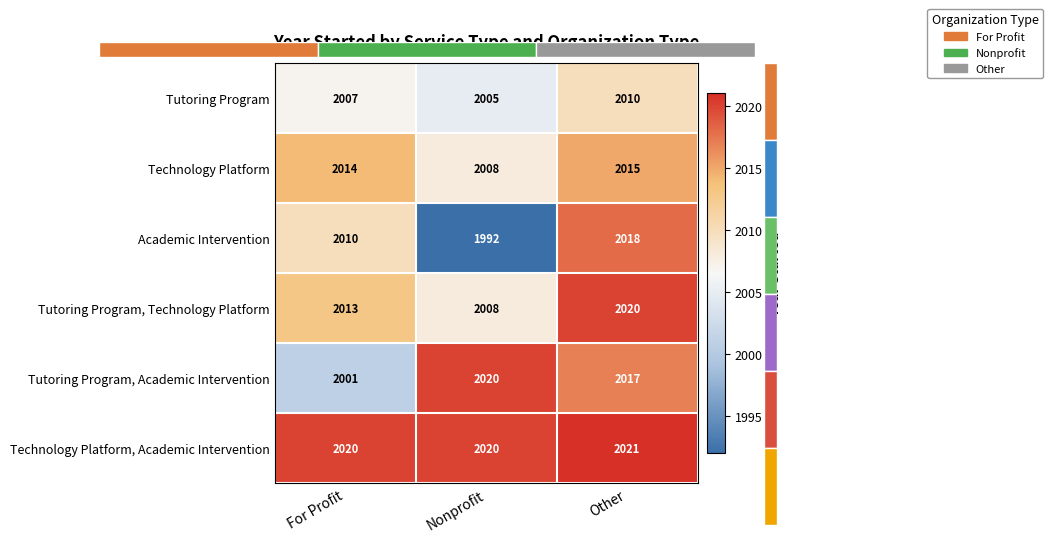

What is the total value across all series at Nonprofit?

12053